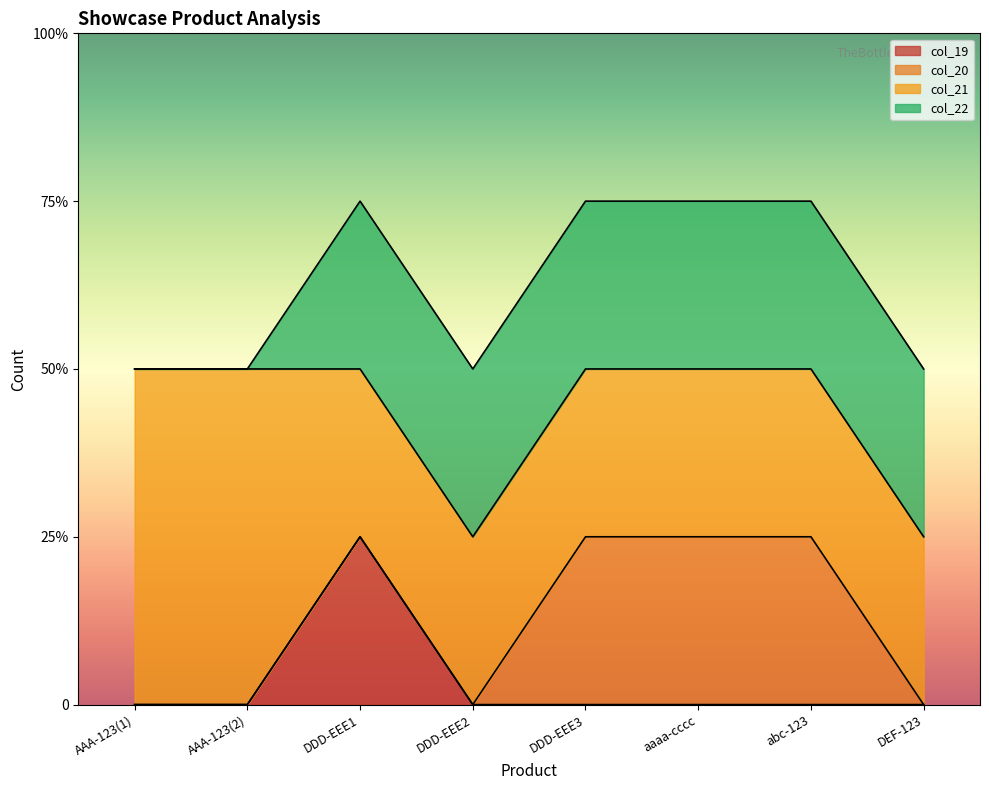

True or false: col_19 has more than 2 points higher than both neighbors.

False